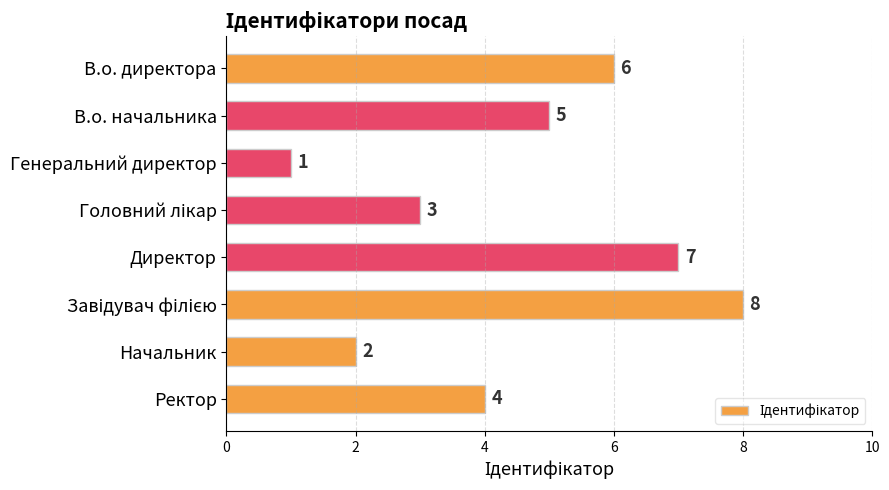

At which category does the chart reach its minimum across all series?

Генеральний директор